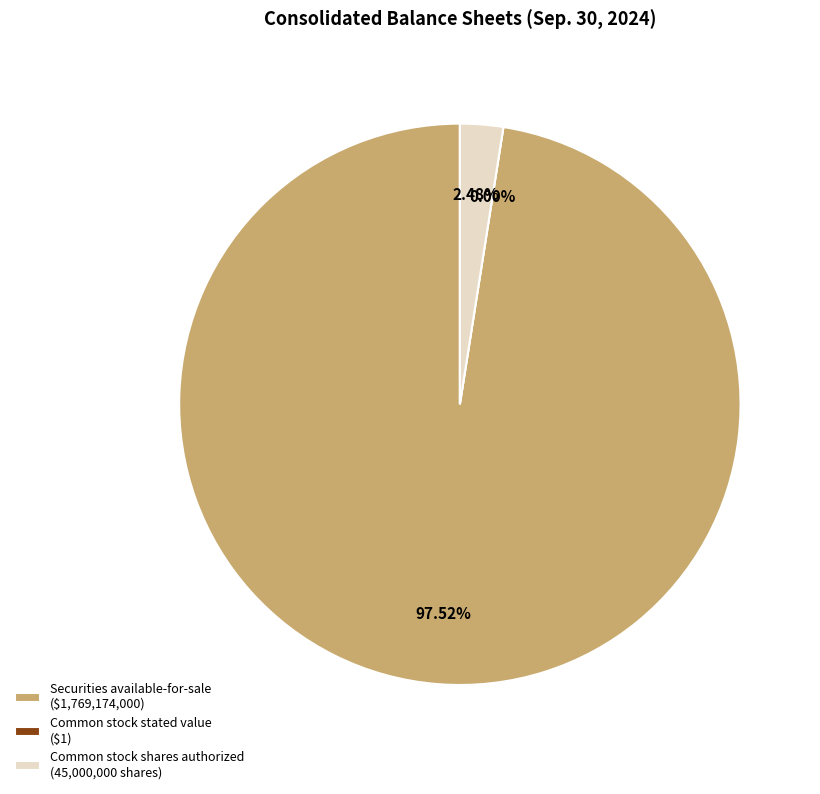

Count the number of slices in the pie.

3